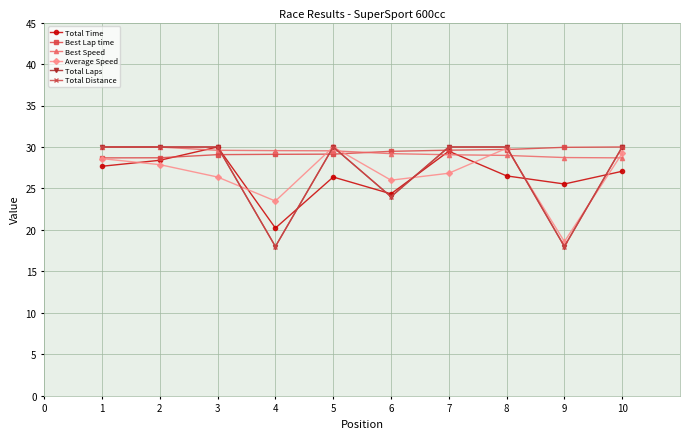

How many times do Best Lap time and Total Distance cross each other?

5